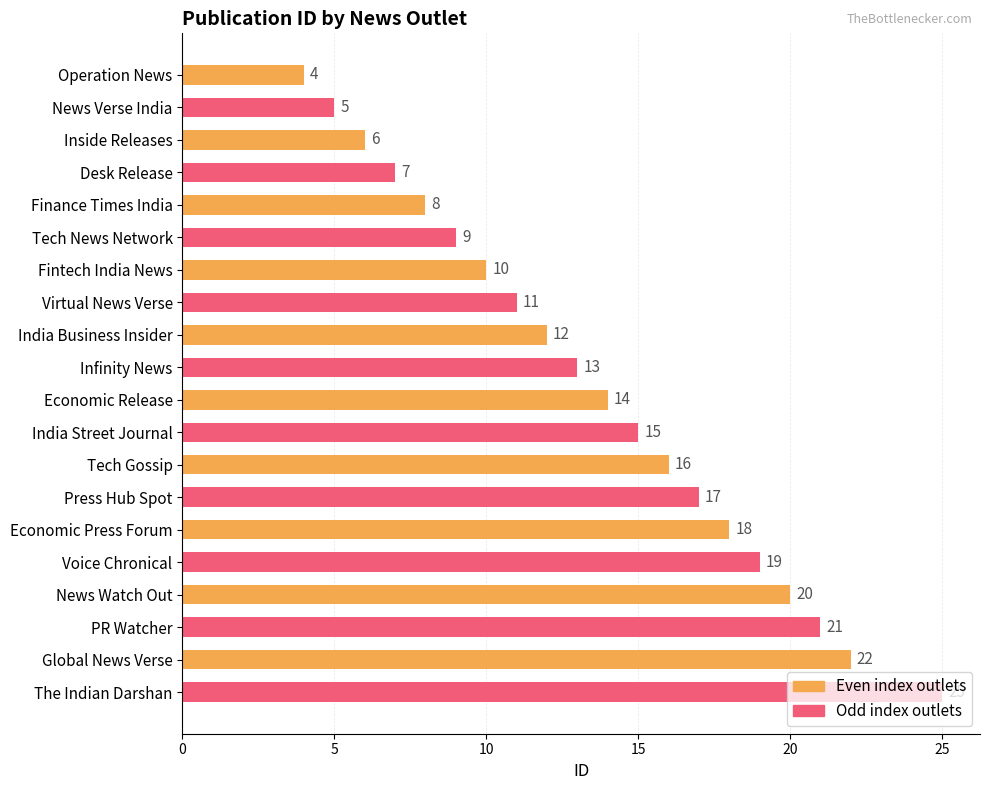

What is the average value?

14